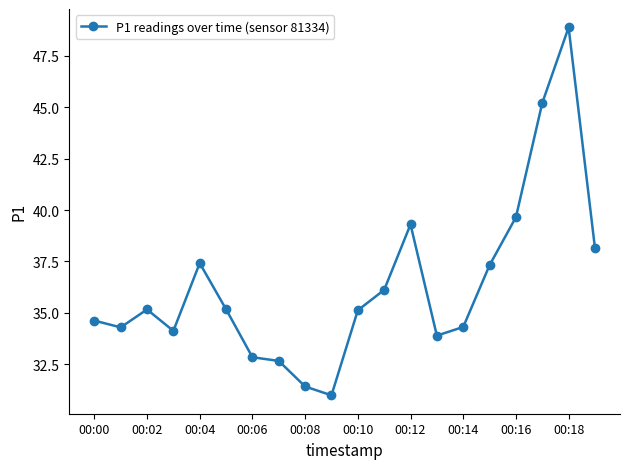

What is the maximum value shown in the chart?

48.9